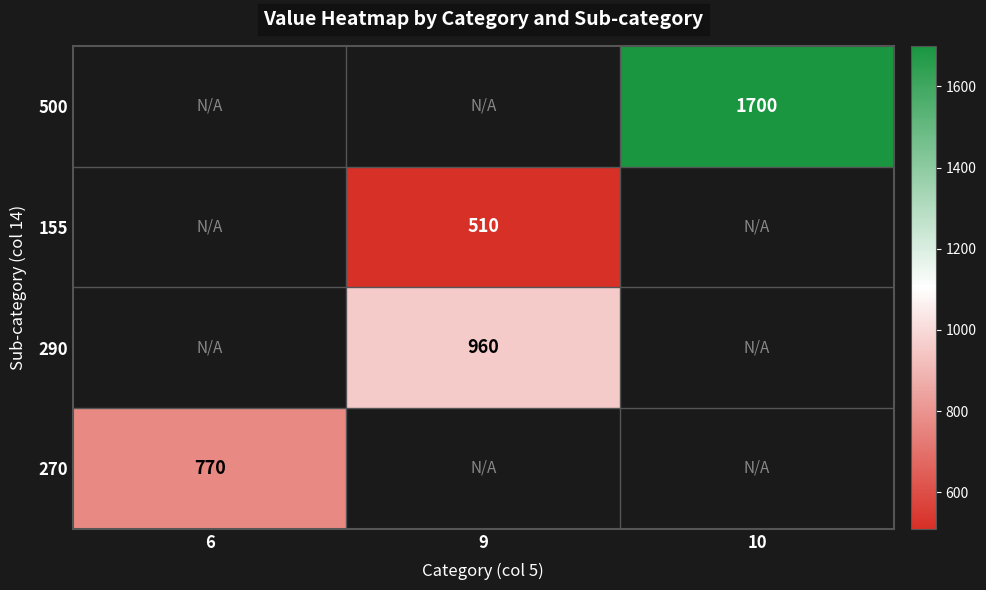

Read the 500 value at 10.

1700.0